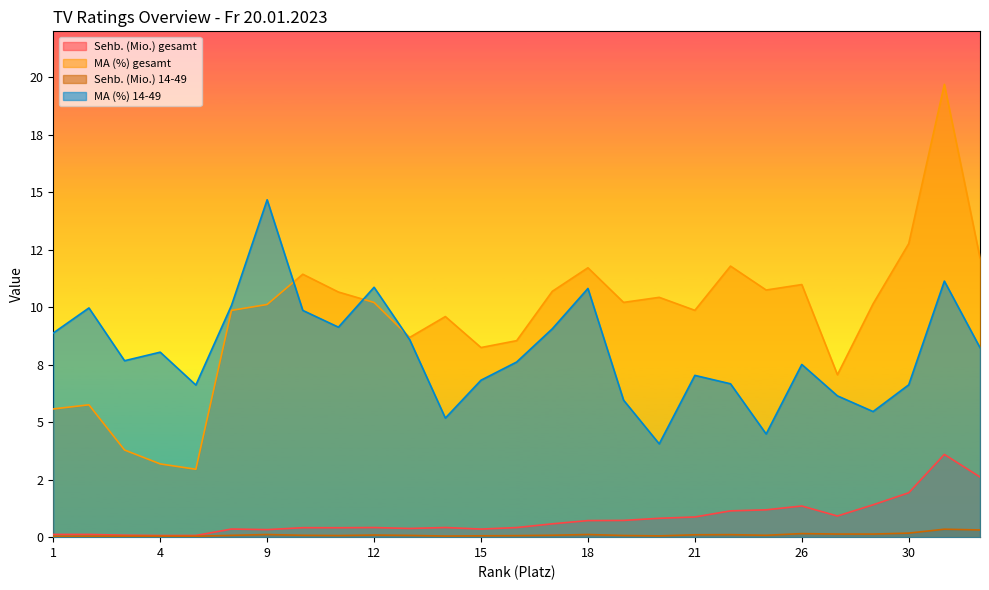

Reading left to right, what are all the values shown in this chart?

Sehb. (Mio.) gesamt: 1=0.1	2=0.1	3=0.1	4=0.1	5=0.1	6=0.4	9=0.3	10=0.4	11=0.4	12=0.4	13=0.4	14=0.4	15=0.4	16=0.4	17=0.6	18=0.7	19=0.7	20=0.8	21=0.9	23=1.1	24=1.2	26=1.4	28=0.9	29=1.4	30=1.9	31=3.6	32=2.6
MA (%) gesamt: 1=5.6	2=5.8	3=3.8	4=3.2	5=3.0	6=9.9	9=10.1	10=11.4	11=10.7	12=10.2	13=8.7	14=9.6	15=8.2	16=8.5	17=10.7	18=11.7	19=10.2	20=10.4	21=9.9	23=11.8	24=10.7	26=11.0	28=7.1	29=10.1	30=12.8	31=19.7	32=12.1
Sehb. (Mio.) 14-49: 1=0.0	2=0.0	3=0.0	4=0.0	5=0.0	6=0.1	9=0.1	10=0.1	11=0.1	12=0.1	13=0.1	14=0.0	15=0.1	16=0.1	17=0.1	18=0.1	19=0.1	20=0.1	21=0.1	23=0.1	24=0.1	26=0.2	28=0.1	29=0.1	30=0.2	31=0.3	32=0.3
MA (%) 14-49: 1=8.9	2=10.0	3=7.7	4=8.0	5=6.6	6=10.1	9=14.7	10=9.9	11=9.1	12=10.9	13=8.6	14=5.2	15=6.8	16=7.6	17=9.1	18=10.8	19=6.0	20=4.1	21=7.0	23=6.7	24=4.5	26=7.5	28=6.1	29=5.5	30=6.6	31=11.1	32=8.2